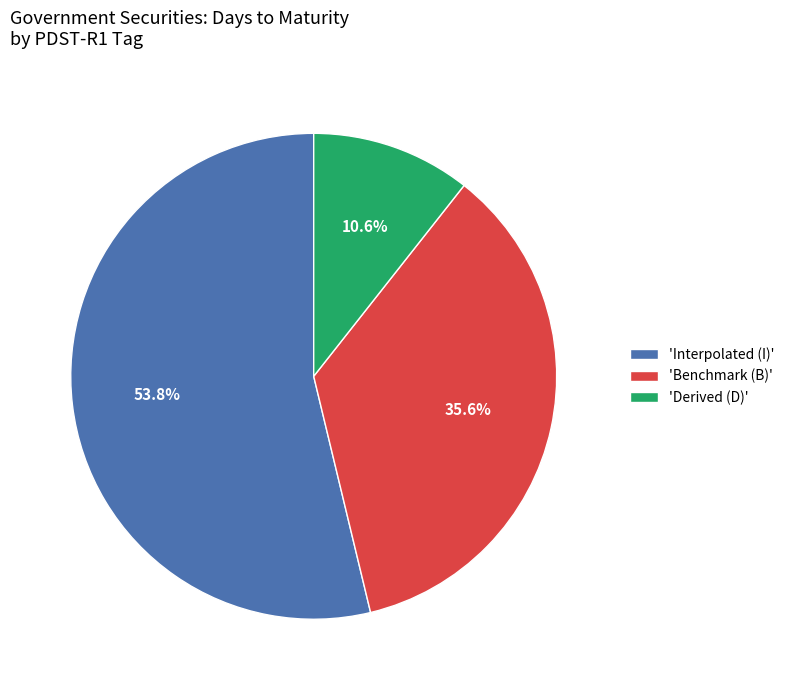

How many slices are in this pie chart?

3